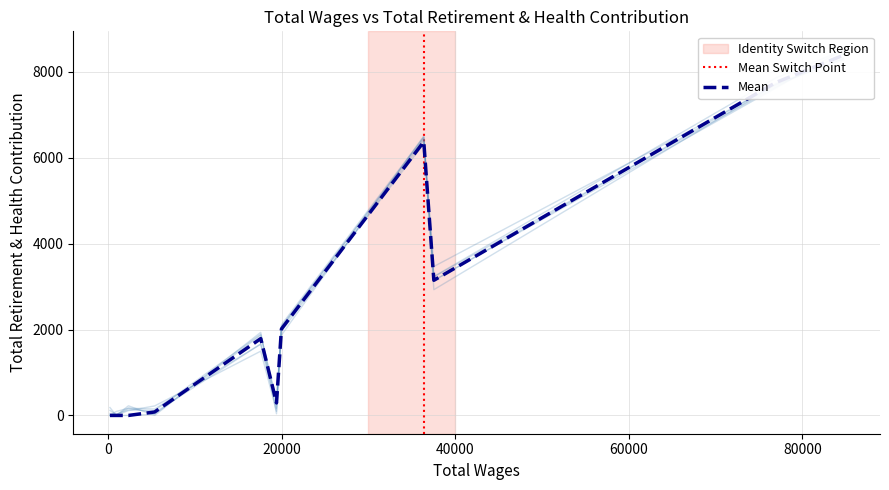

What is the average value?

2711